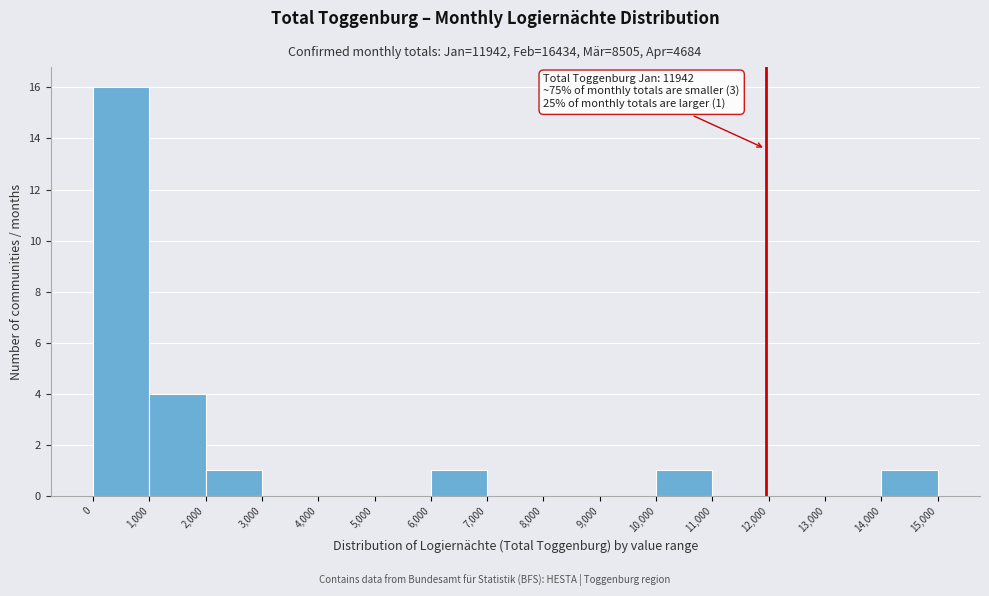

Over which range of the x-axis is the bar tallest?

0 to 1,000